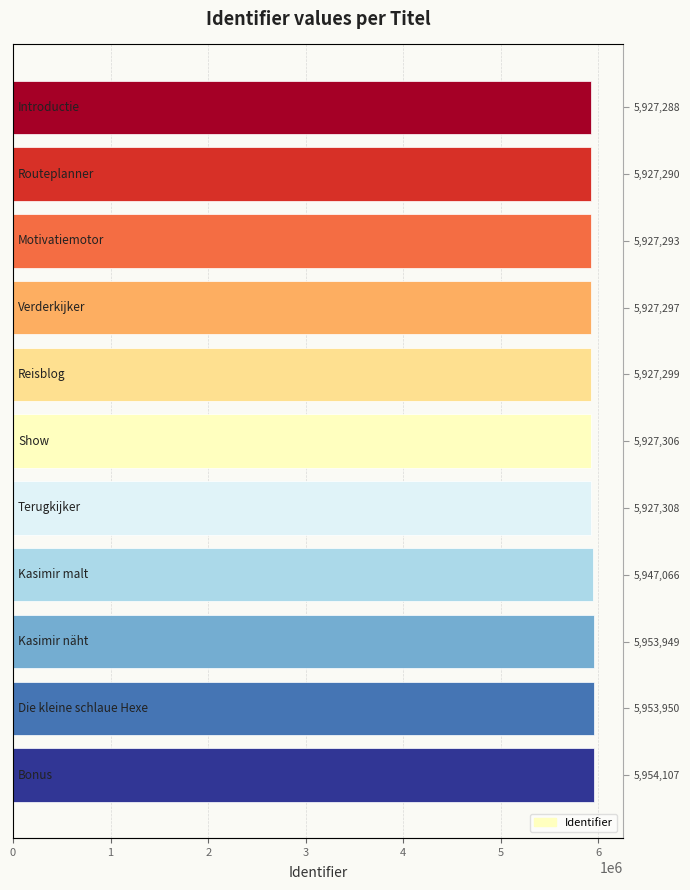

What is the sum of the values at 5,927,299 and 5,927,308?

11854607